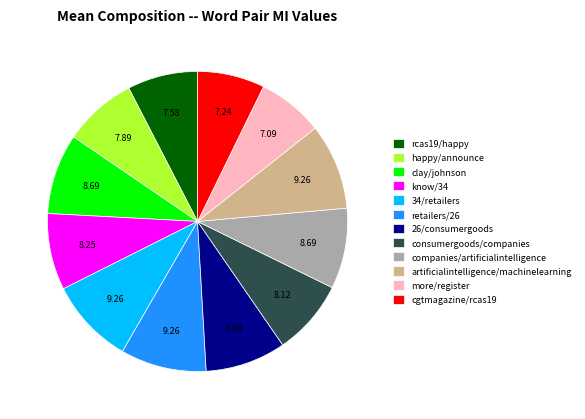

Do 26/consumergoods and happy/announce together represent more than half of the pie?

No